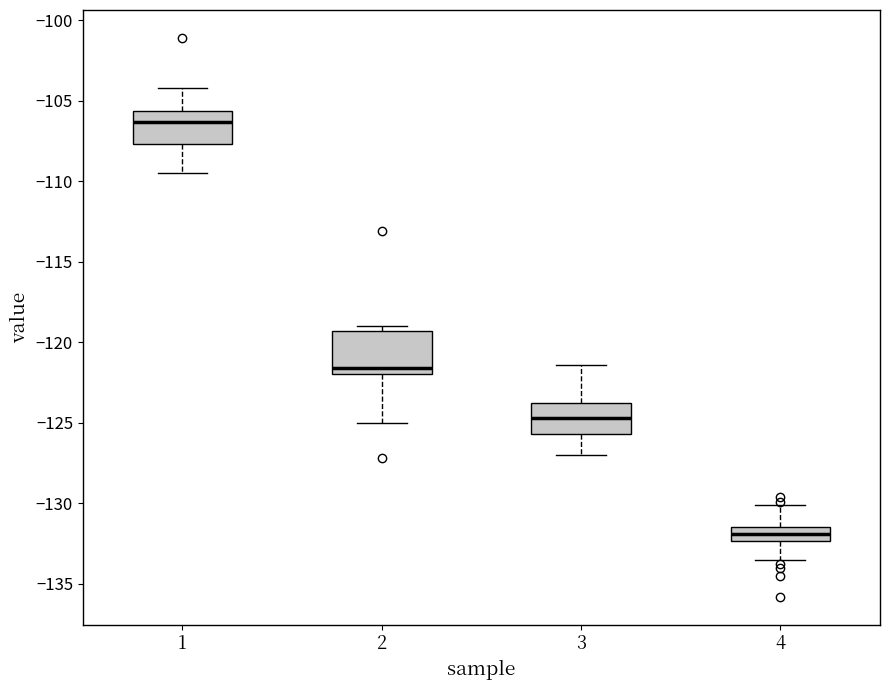

Reading left to right, transcribe this box plot: for each box, give where its median line is, the range the box spans, and where its two whiskers end, as read against the y-axis. The values are not printed on the chart, so give them approximately, as read against the axis.

1: median -106.5, box -107.5 to -105.5, whiskers -109.5 to -104.0
2: median -121.5, box -122.0 to -119.5, whiskers -125.0 to -119.0
3: median -124.5, box -125.5 to -124.0, whiskers -127.0 to -121.5
4: median -132.0, box -132.5 to -131.5, whiskers -133.5 to -130.0